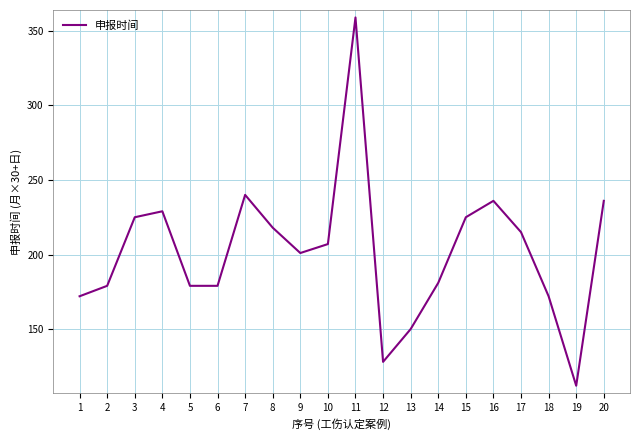

Reading right to left, list all the values displayed in this chart.

236	112	172	215	236	225	181	150	128	359	207	201	218	240	179	179	229	225	179	172